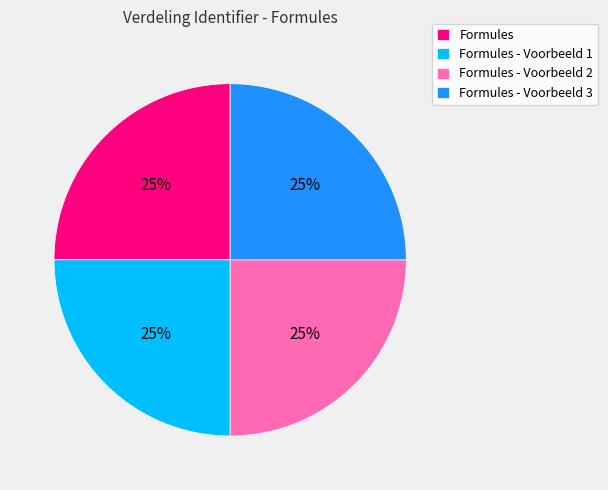

To the nearest percent, what is the average slice percentage?

25%